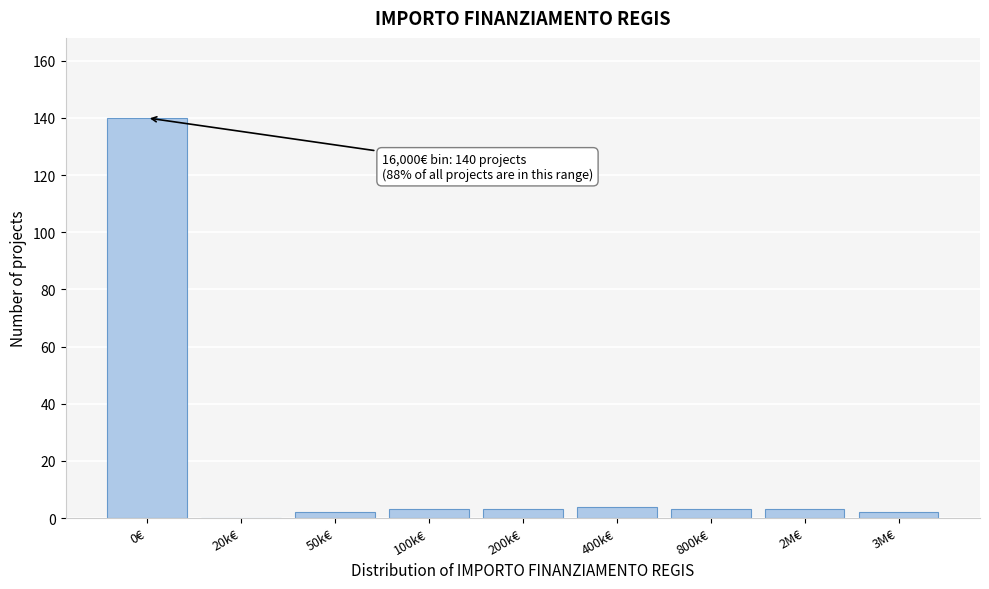

Reading left to right, transcribe all the data shown in this chart.

0€=140	20k€=0	50k€=2	100k€=3	200k€=3	400k€=4	800k€=3	2M€=3	3M€=2